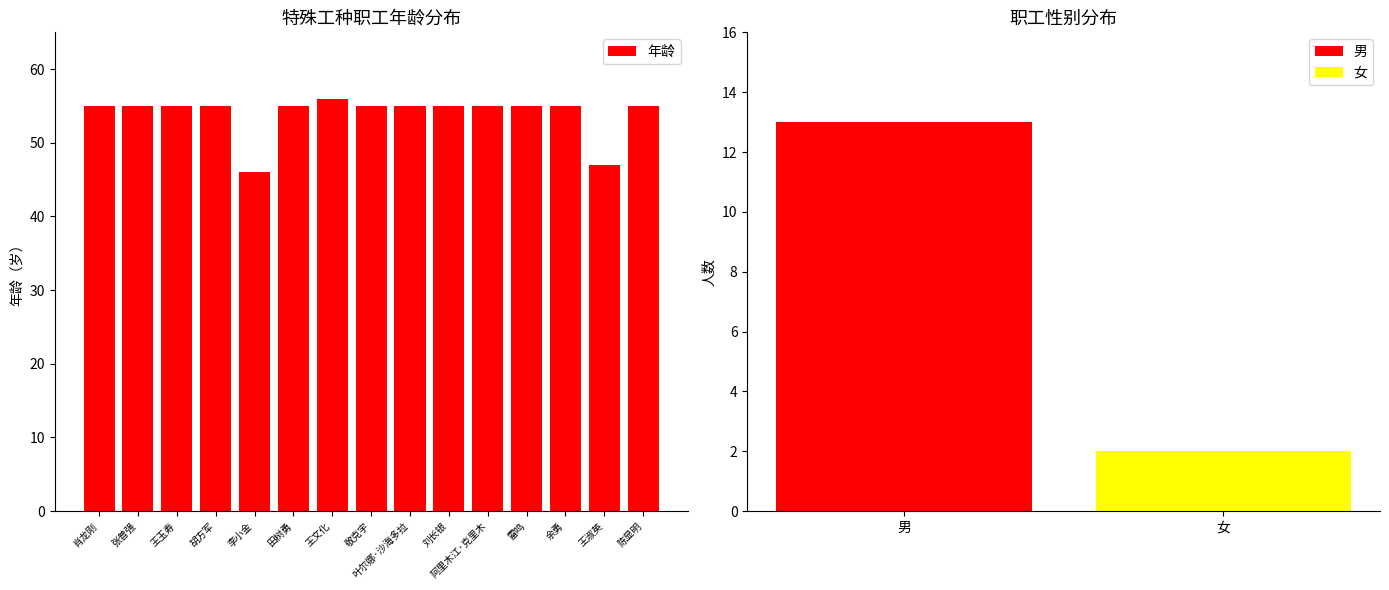

Which label corresponds to the smallest value in the chart?

李小金